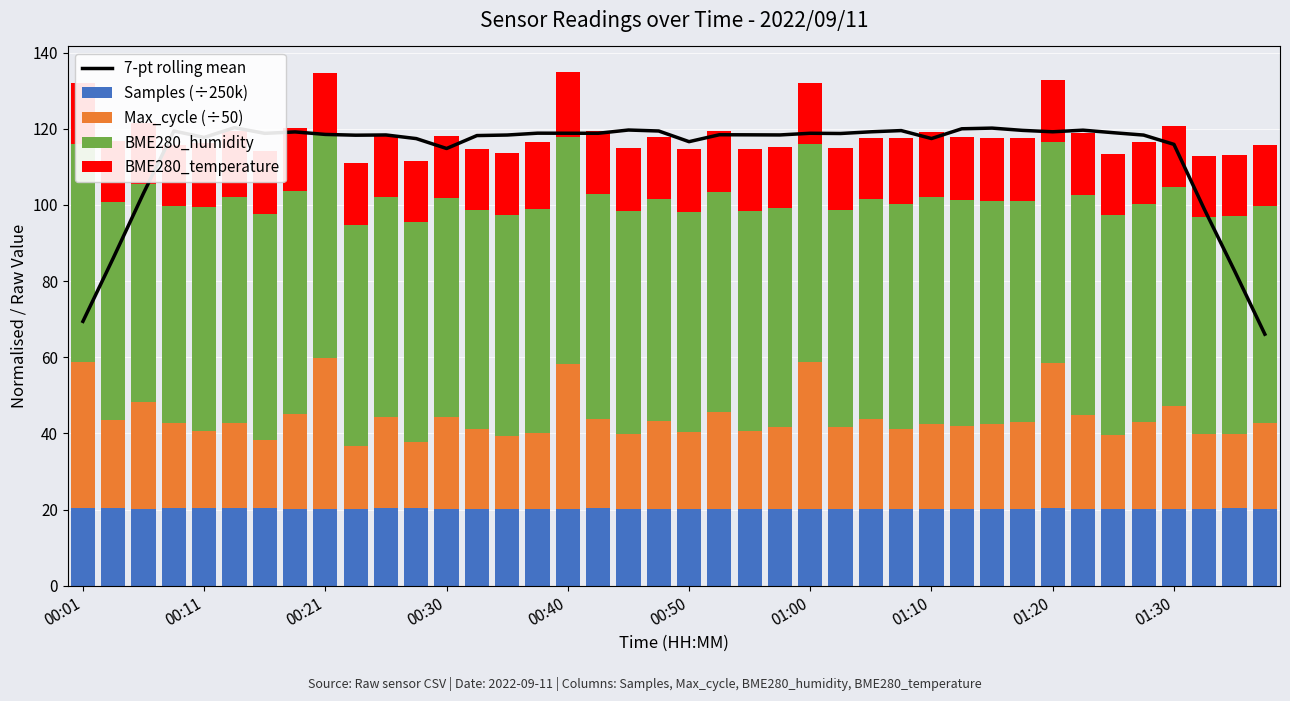

Reading left to right, what are all the values shown in this chart?

7-pt rolling mean: 69.4	86.0	103.1	119.4	117.7	120.3	118.8	119.2	118.5	118.3	118.4	117.4	114.8	118.2	118.3	118.8	118.8	118.8	119.7	119.4	116.6	118.4	118.4	118.4	118.8	118.7	119.2	119.5	117.4	120.0	120.2	119.6	119.2	119.6	119.0	118.3	115.9	98.9	82.7	66.1
Samples (÷250k): 20.3	20.3	20.2	20.3	20.3	20.3	20.3	20.3	20.3	20.3	20.3	20.3	20.3	20.3	20.3	20.2	20.2	20.3	20.3	20.2	20.2	20.3	20.2	20.2	20.2	20.3	20.3	20.3	20.2	20.3	20.3	20.3	20.3	20.2	20.3	20.3	20.3	20.3	20.3	20.2
Max_cycle (÷50): 38.4	23.1	28.1	22.5	20.3	22.6	17.9	24.8	39.6	16.4	24.0	17.6	24.1	20.9	19.1	19.9	38.1	23.3	19.5	23.0	20.0	25.4	20.5	21.5	38.4	21.4	23.4	20.9	22.3	21.6	22.1	22.6	38.1	24.7	19.4	22.7	27.0	19.5	19.5	22.5
BME280_humidity: 57.3	57.2	57.2	57.0	58.8	59.3	59.3	58.7	58.3	58.1	57.8	57.6	57.4	57.4	58.0	58.9	59.6	59.1	58.6	58.3	58.0	57.7	57.8	57.4	57.3	57.1	57.8	59.0	59.6	59.4	58.6	58.2	58.1	57.7	57.6	57.4	57.4	57.0	57.3	57.0
BME280_temperature: 16.1	16.0	16.0	16.0	16.9	17.2	16.7	16.5	16.4	16.3	16.2	16.2	16.1	16.1	16.1	17.5	16.9	16.6	16.5	16.4	16.3	16.2	16.2	16.2	16.1	16.1	16.2	17.5	16.9	16.6	16.5	16.4	16.3	16.2	16.2	16.2	16.1	16.1	16.0	16.0